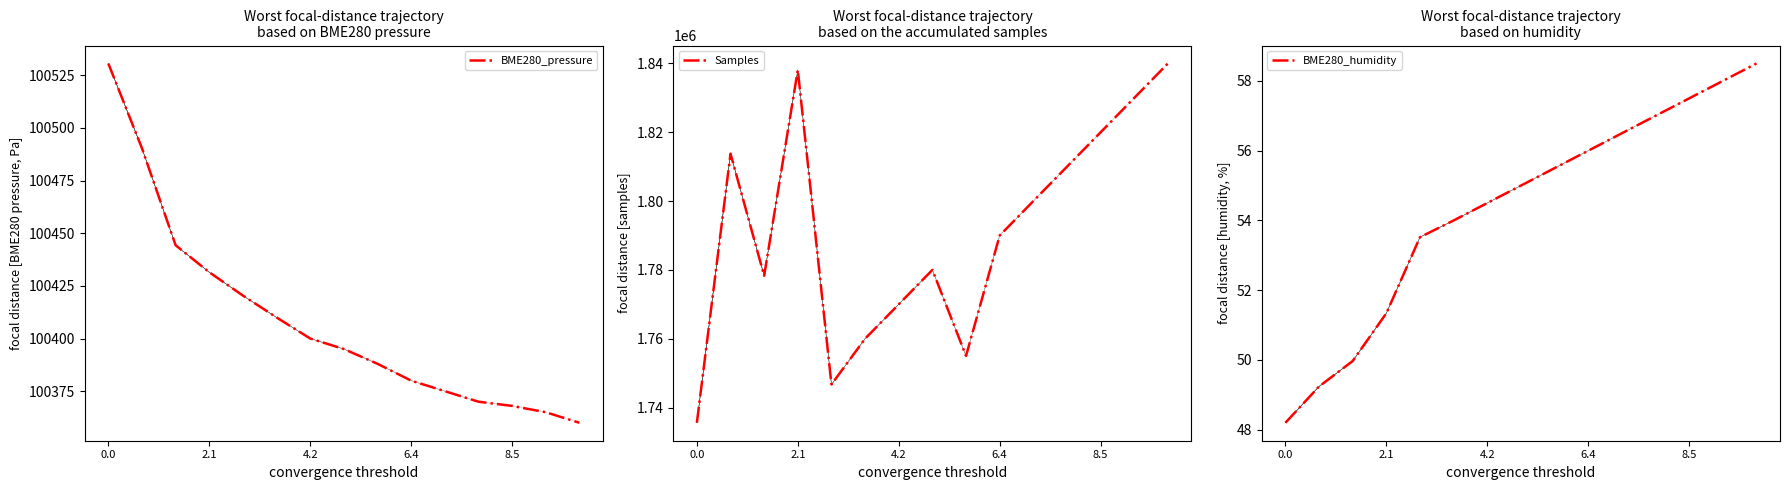

True or false: BME280_humidity and BME280_pressure cross at least once.

False